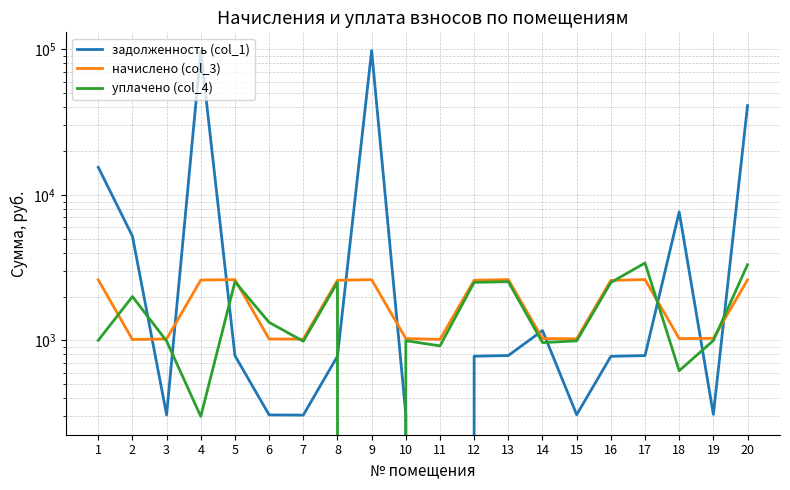

At which category does начислено (col_3) reach its first local peak?

5